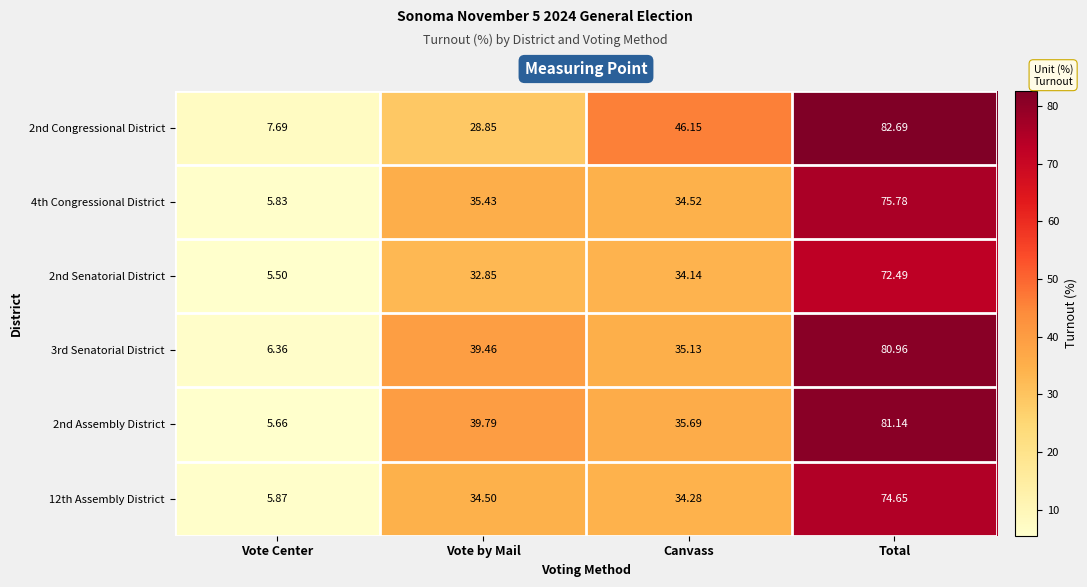

Count the number of data series in this chart.

6